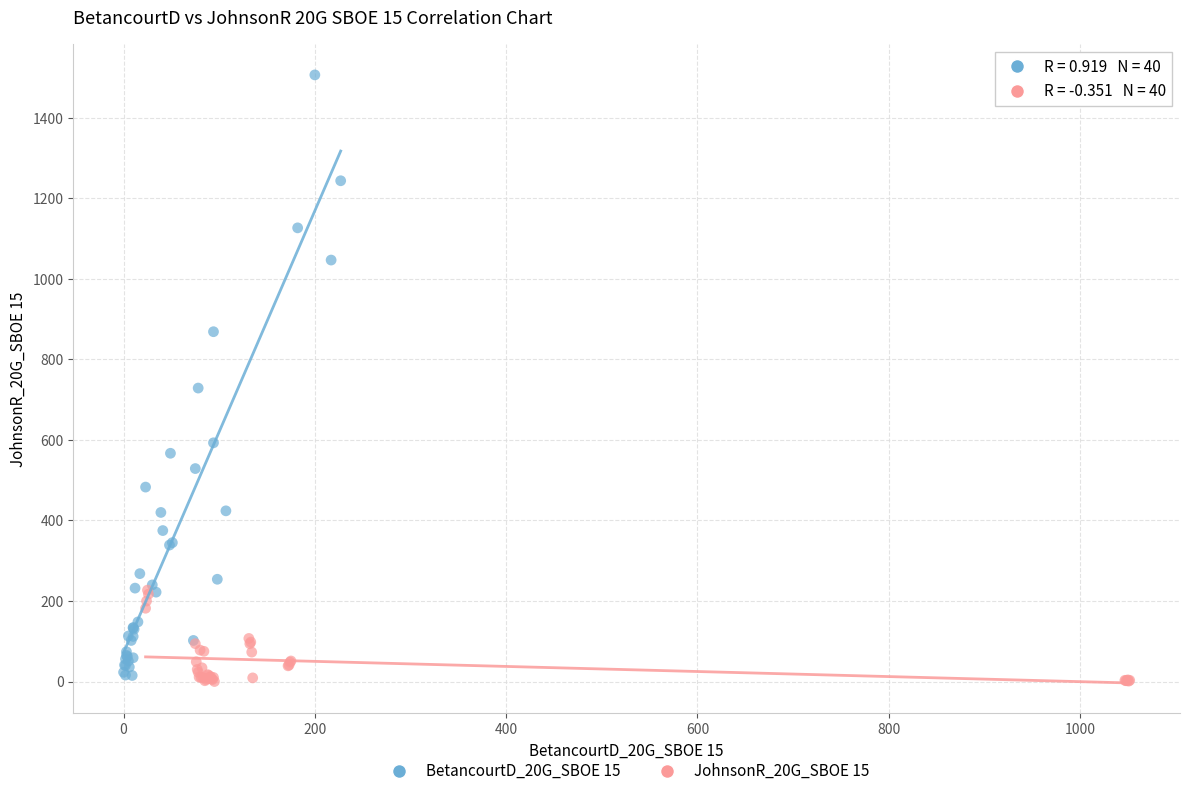

Which series has the widest spread of Y values?

BetancourtD_20G_SBOE 15